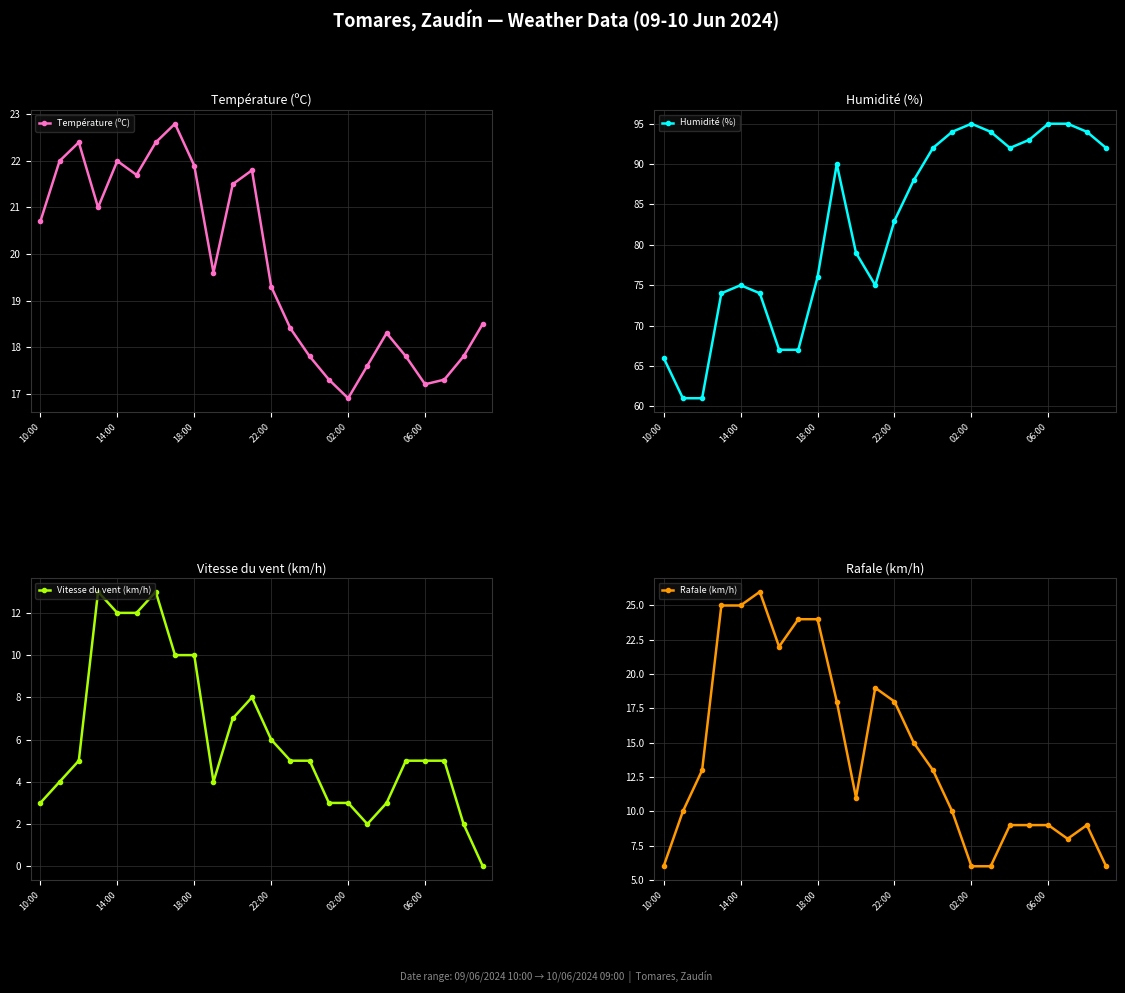

What is the difference between the second highest and minimum values in the Humidité (%) series?

34